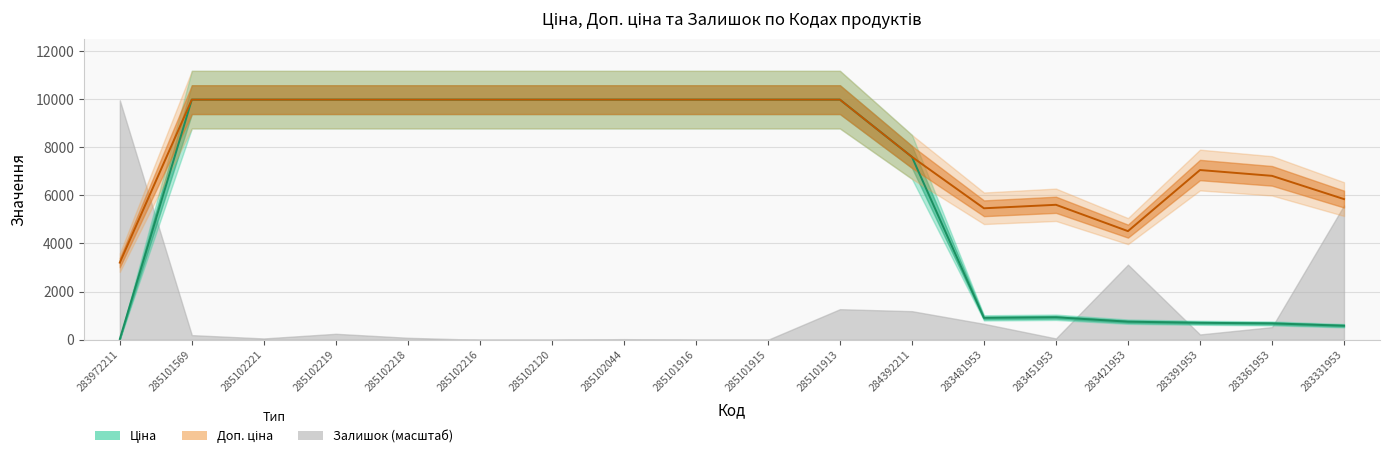

Between 283972211 and 283481953, which is larger?

283481953